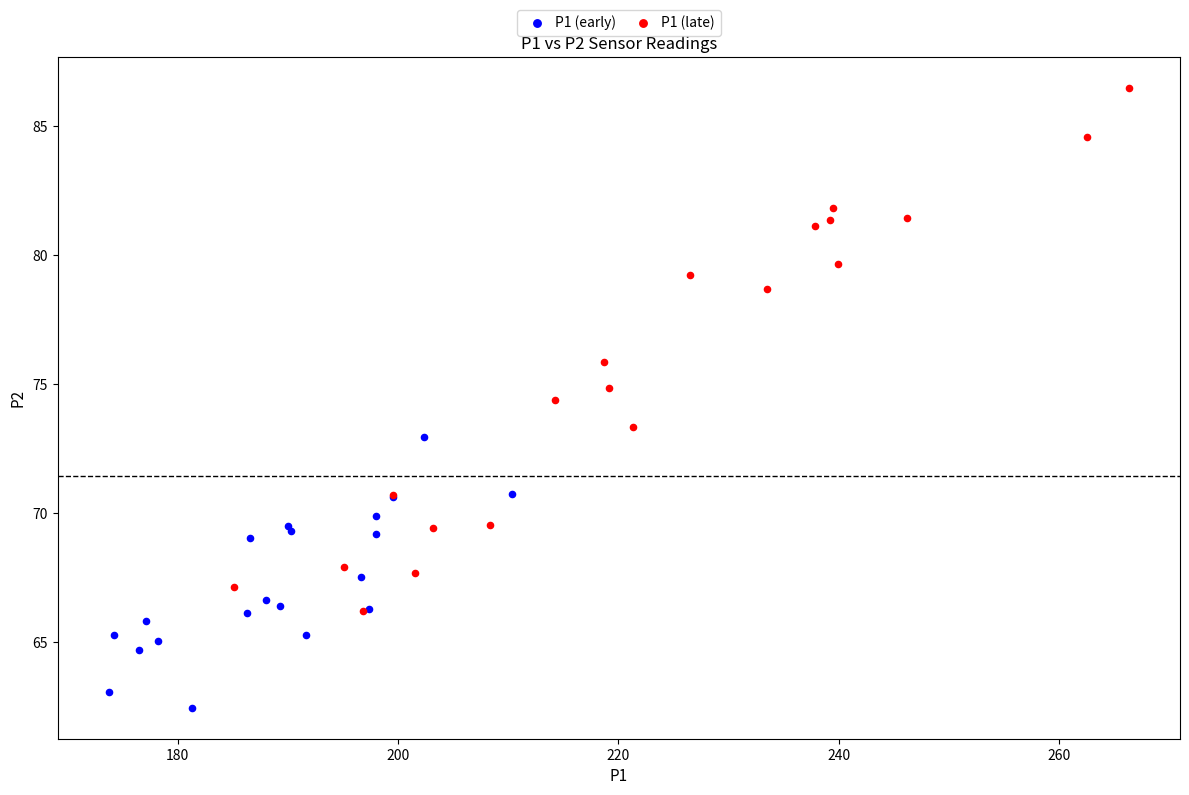

Which series has the largest Y range (max minus min)?

P1 (late)